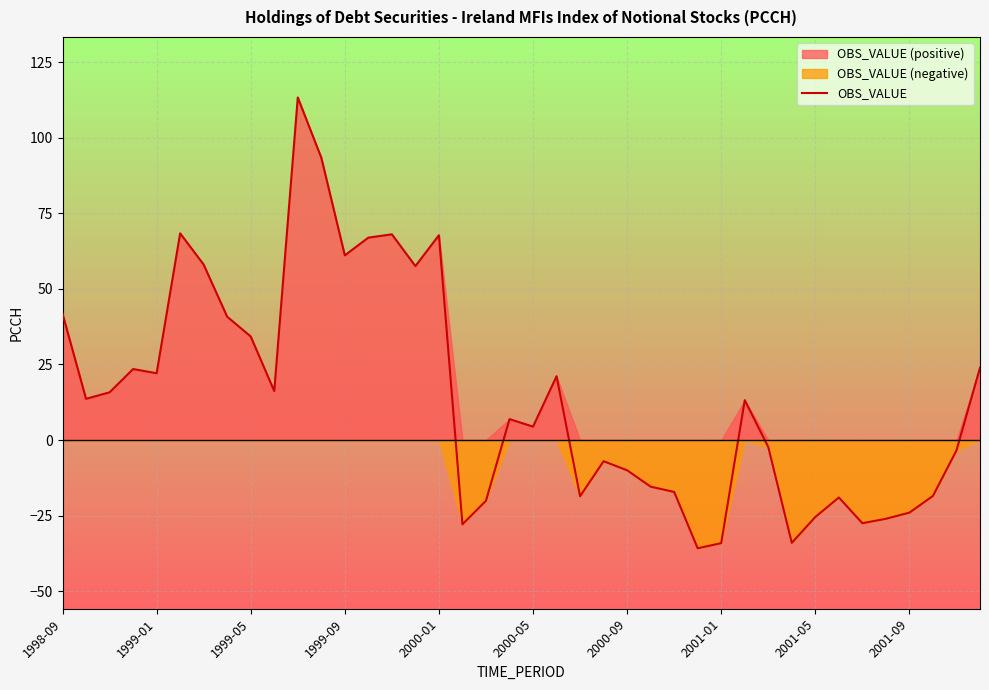

What is the difference between the maximum and minimum values?

149.2